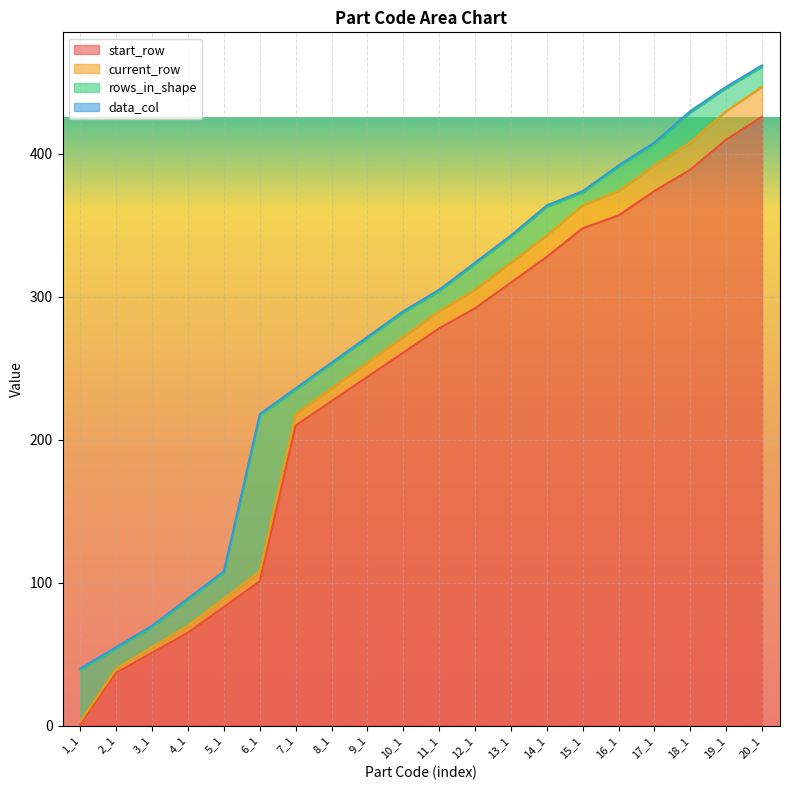

At which category does the chart reach its minimum across all series?

1_1